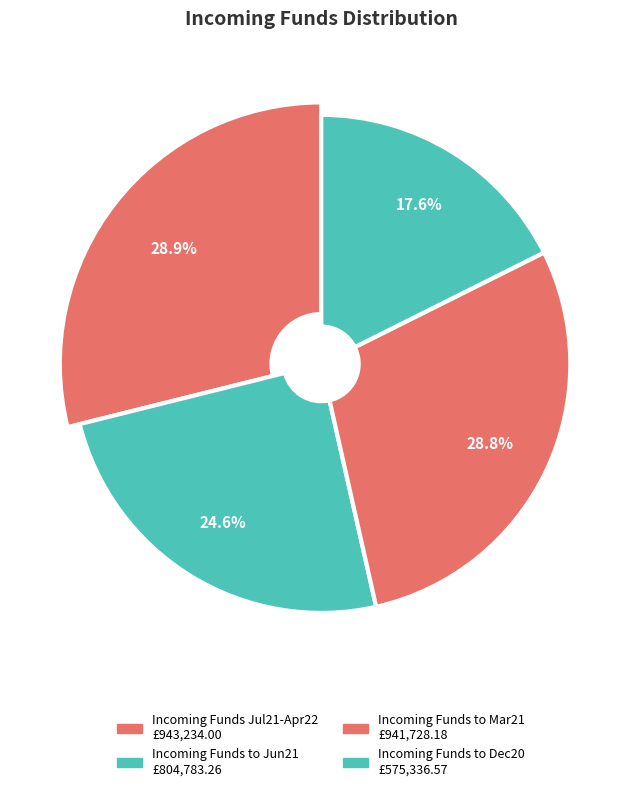

Count the number of slices in the pie.

4